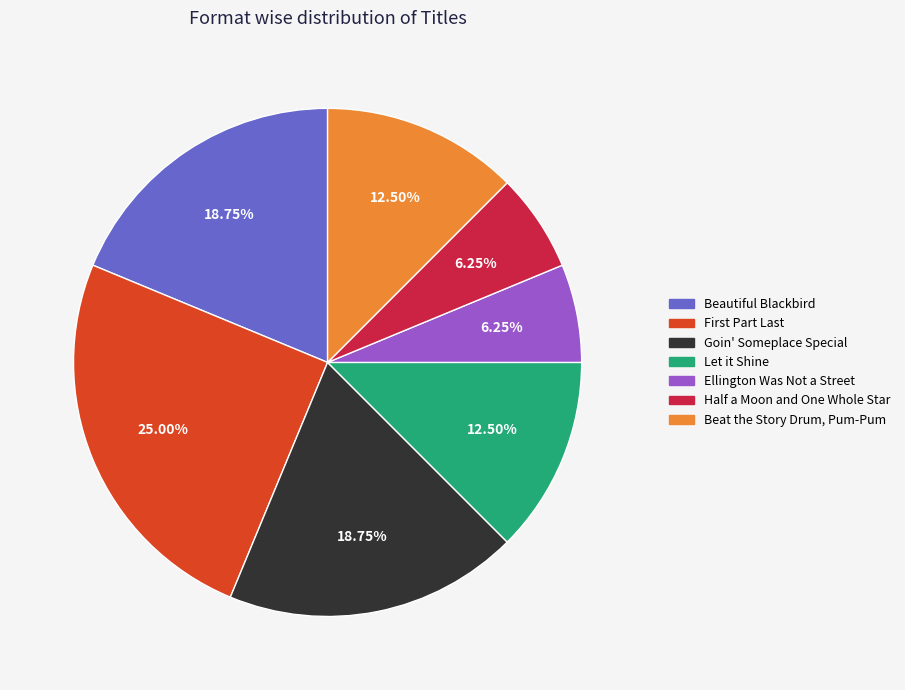

To the nearest percent, what is the average slice percentage?

14%